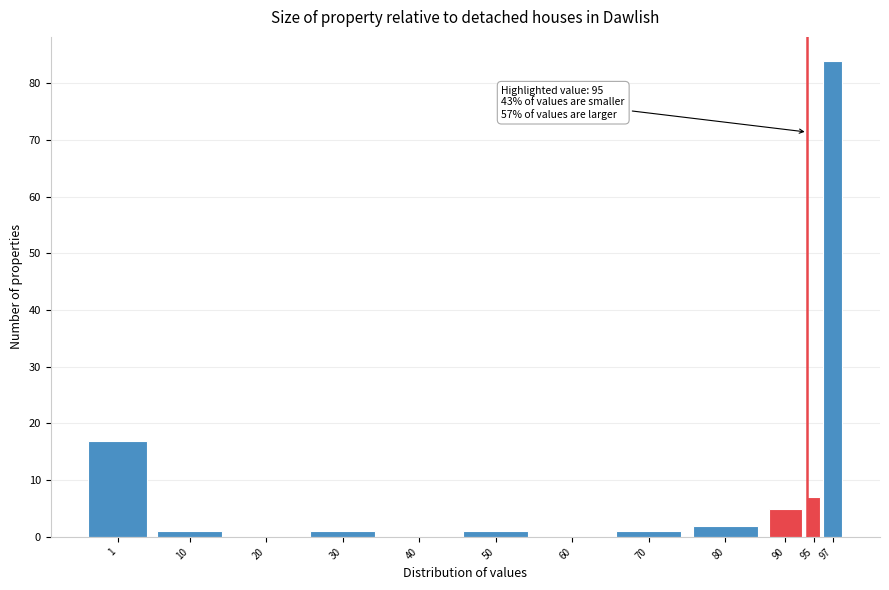

Reading left to right, list all the values displayed in this chart.

1=17	10=1	20=0	30=1	40=0	50=1	60=0	70=1	80=2	90=5	95=7	97=84